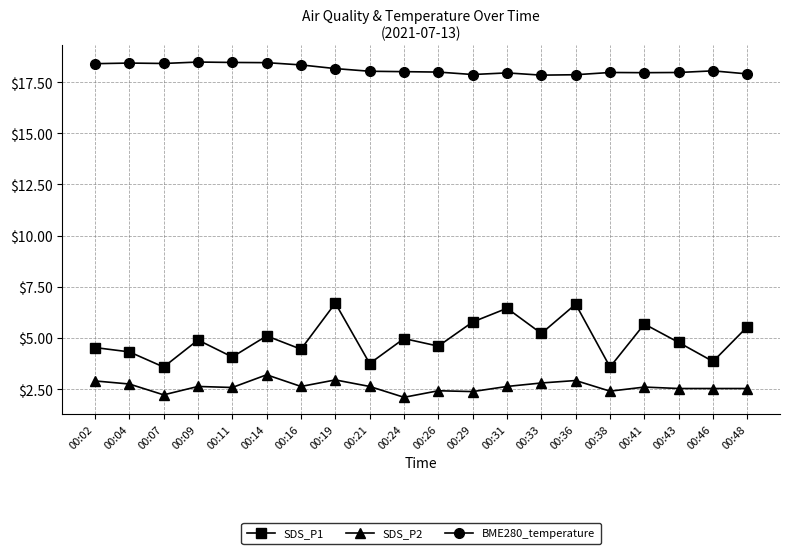

List the series in order of their peak value, highest first.

BME280_temperature, SDS_P1, SDS_P2